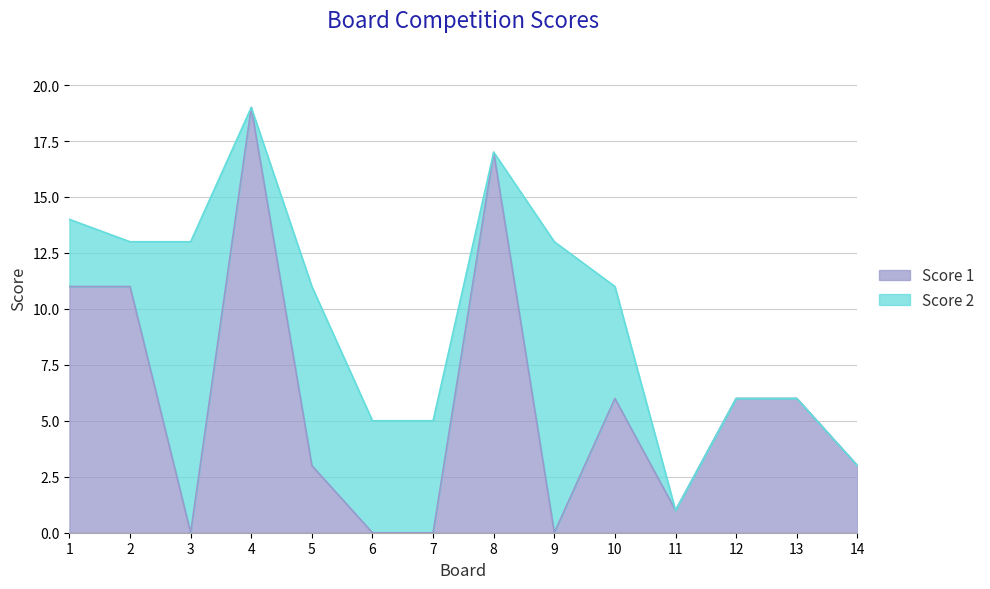

True or false: the data shows 11 at 1.

True